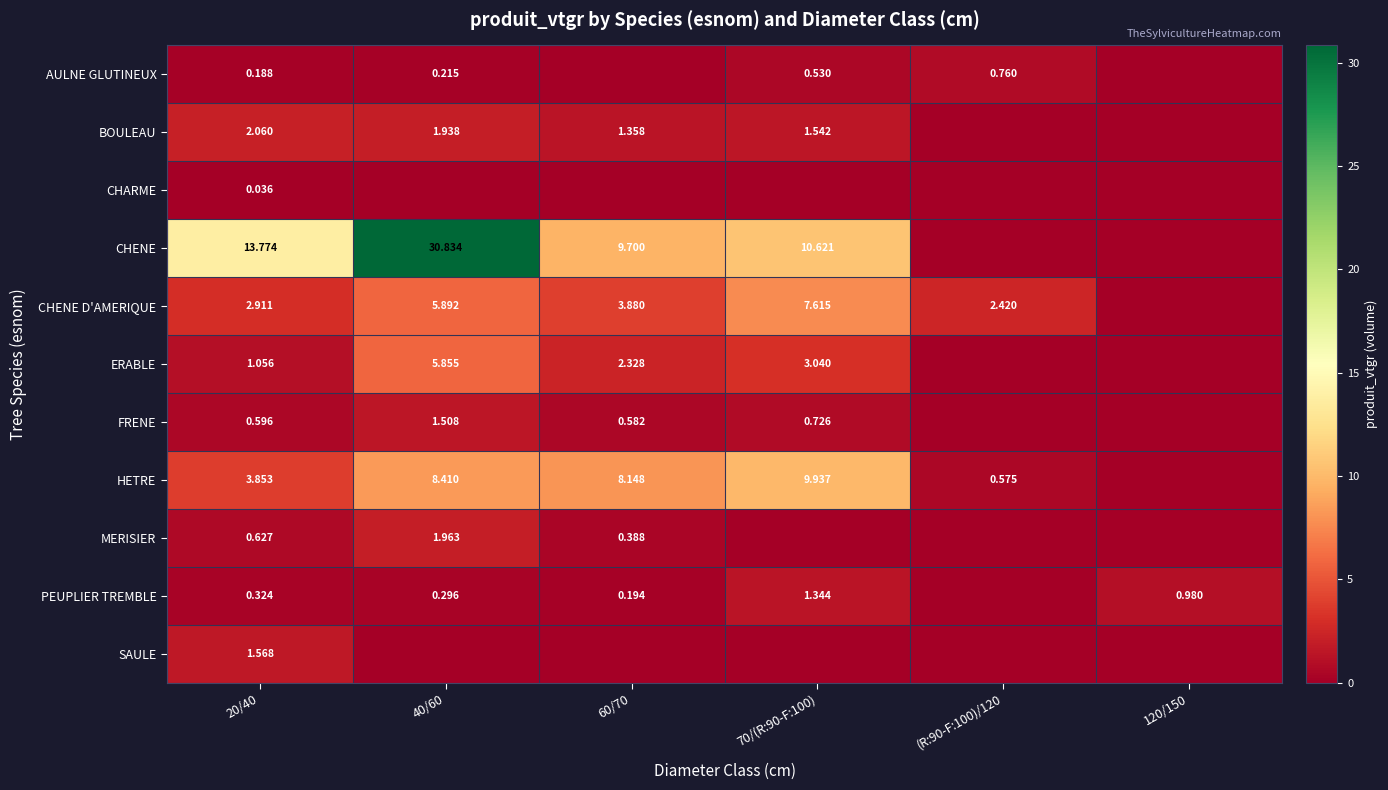

Count the number of categories in the chart.

6